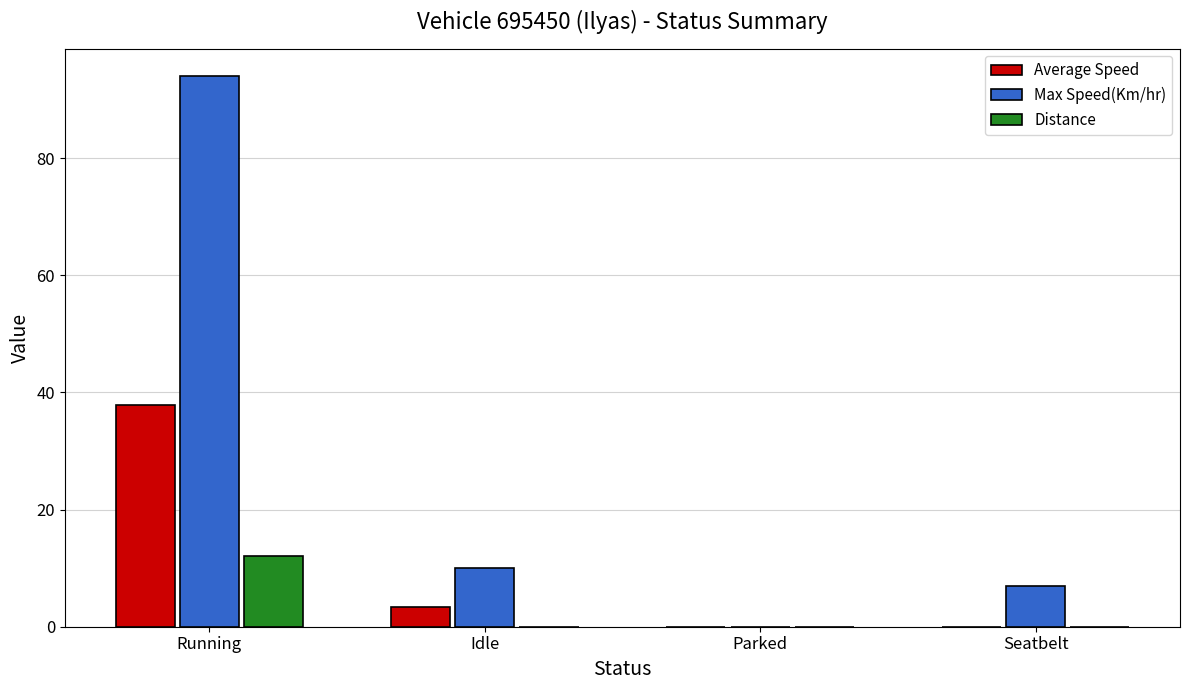

Are the bars grouped side by side (vs. stacked)?

Yes